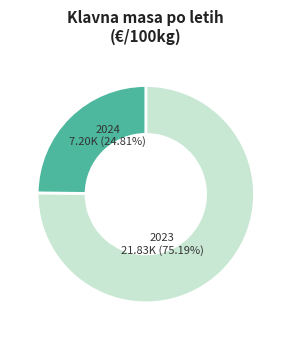

Does any single category account for the majority?

Yes